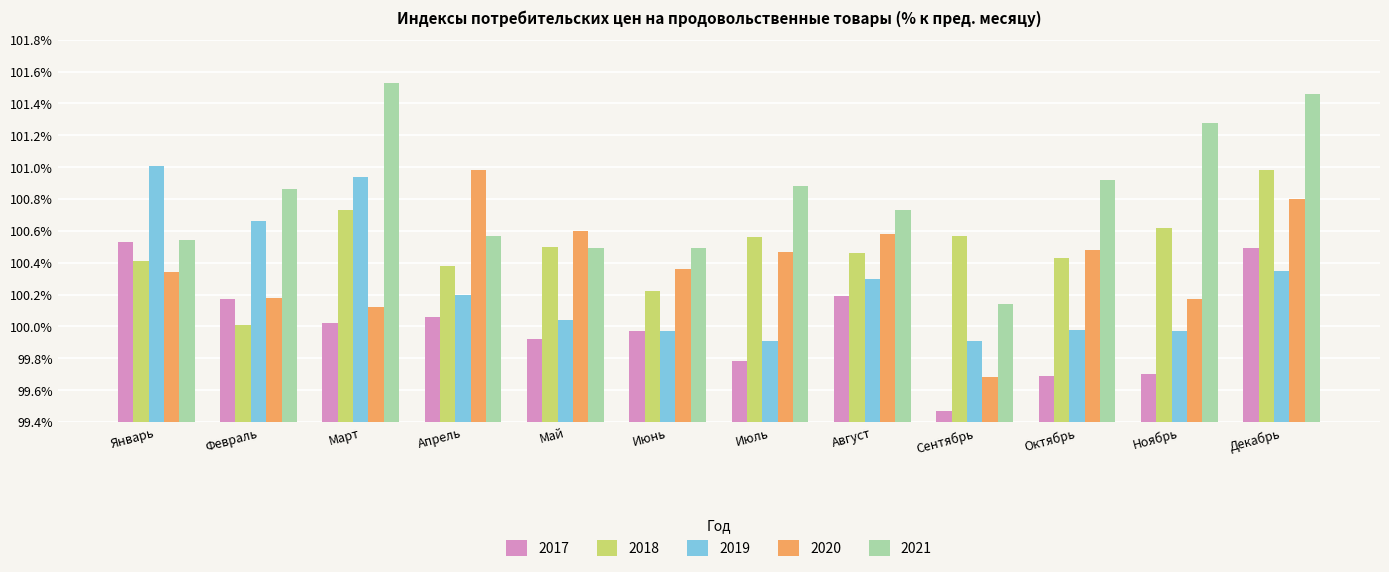

At which category does the chart reach its minimum across all series?

Сентябрь